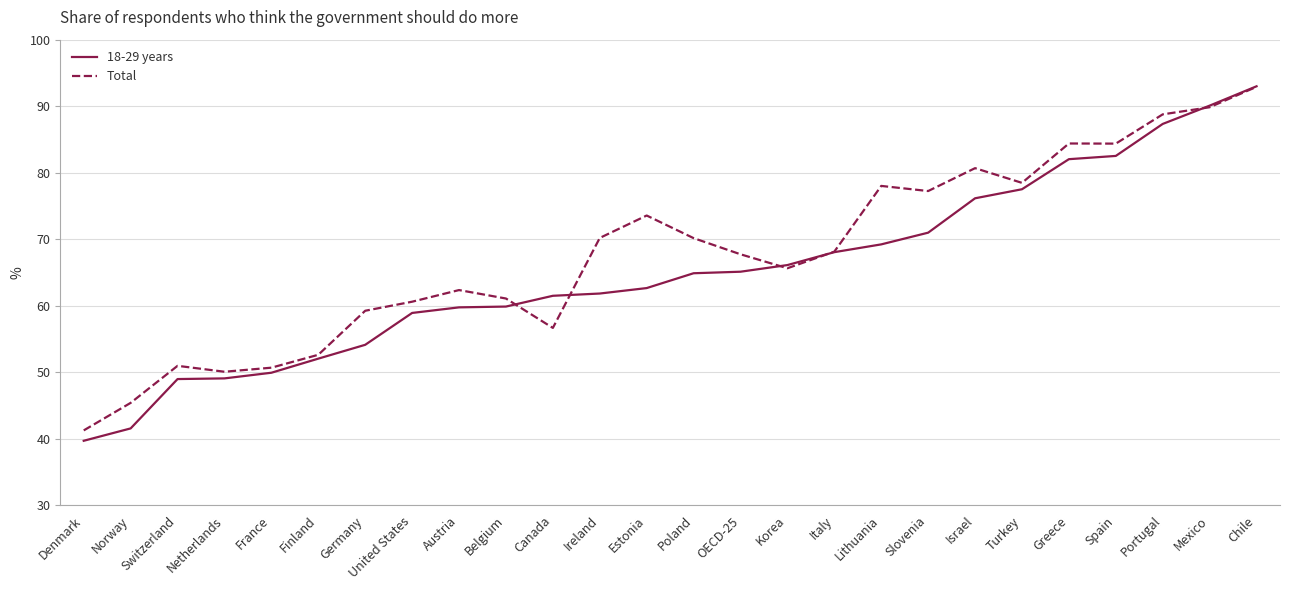

How many series are shown in this chart?

2